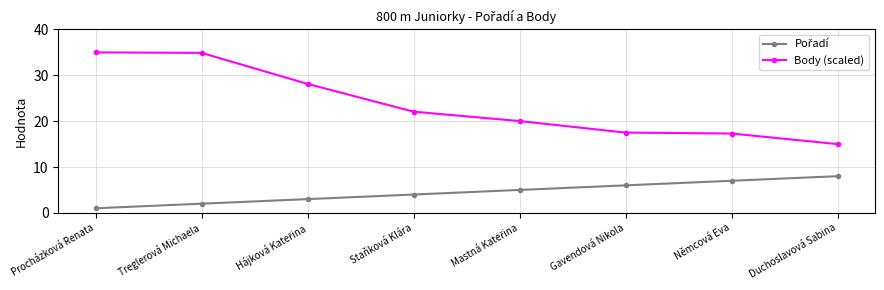

What is the value of the Body (scaled) point at the 6th from the left?

17.5